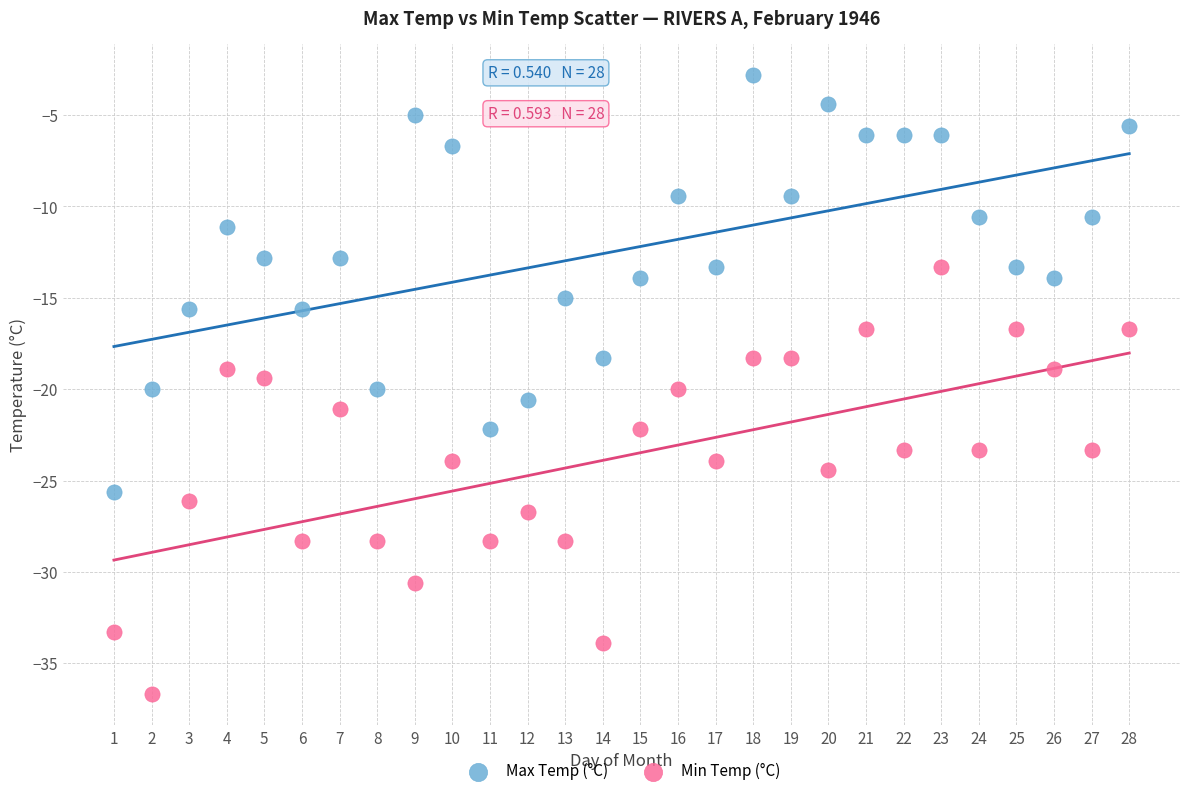

What are all the series names shown in the legend?

Max Temp (°C), Min Temp (°C)